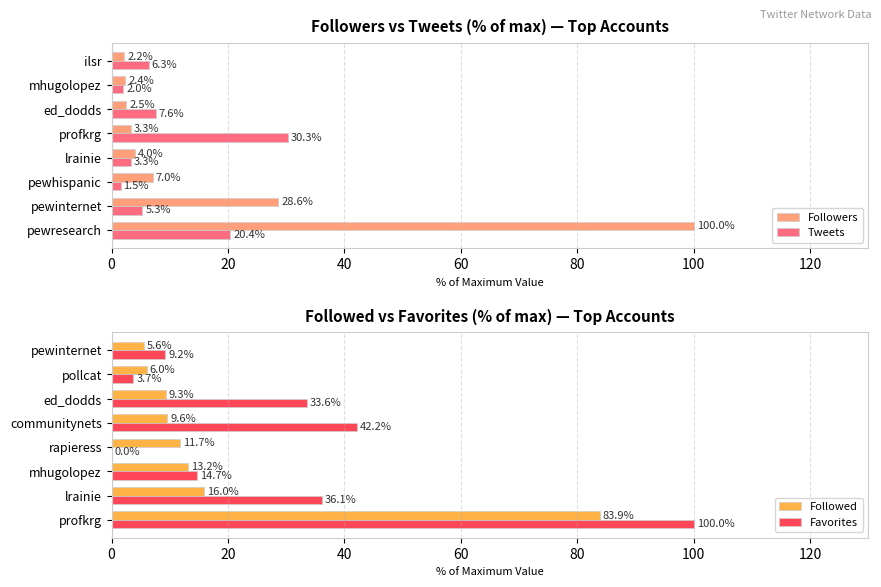

How many groups of bars are there?

8